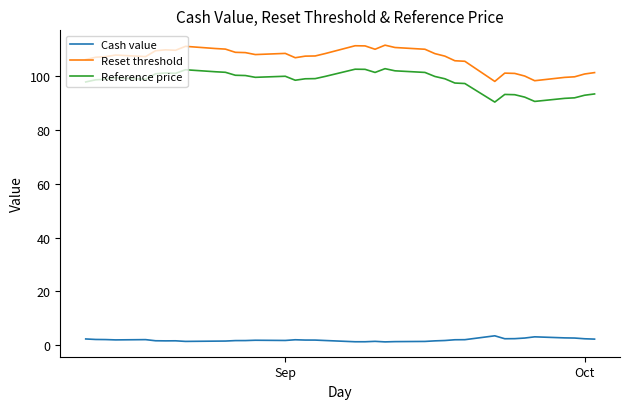

What is the minimum value for Reference price?

90.4